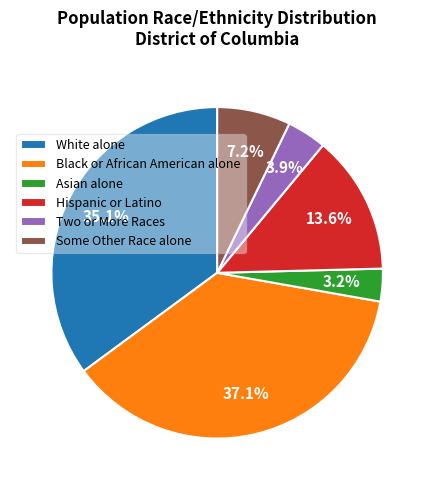

How much of the chart is everything except Some Other Race alone?

92.8%